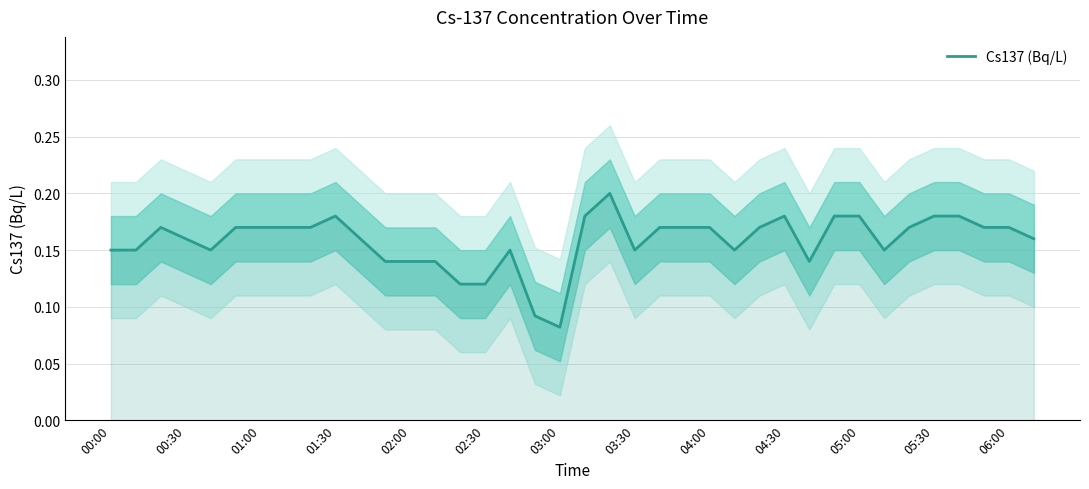

What is the difference between the second highest and minimum values?

0.1